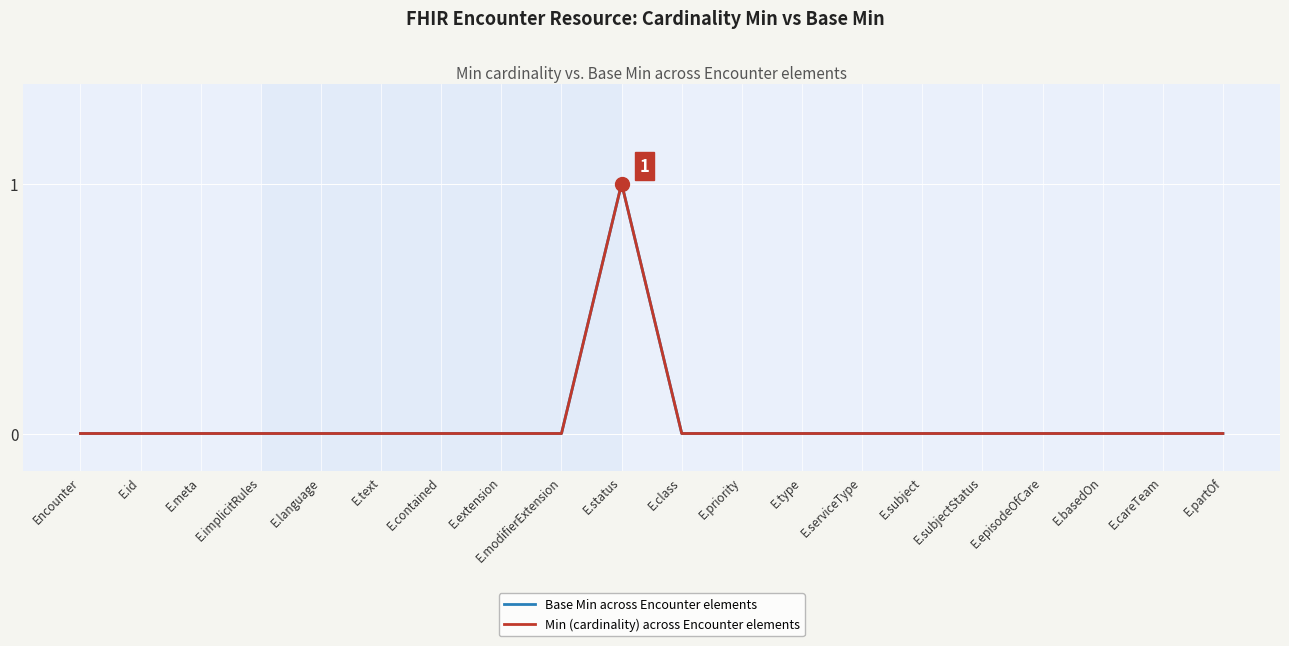

True or false: Base Min across Encounter elements and Min (cardinality) across Encounter elements intersect in this chart.

False